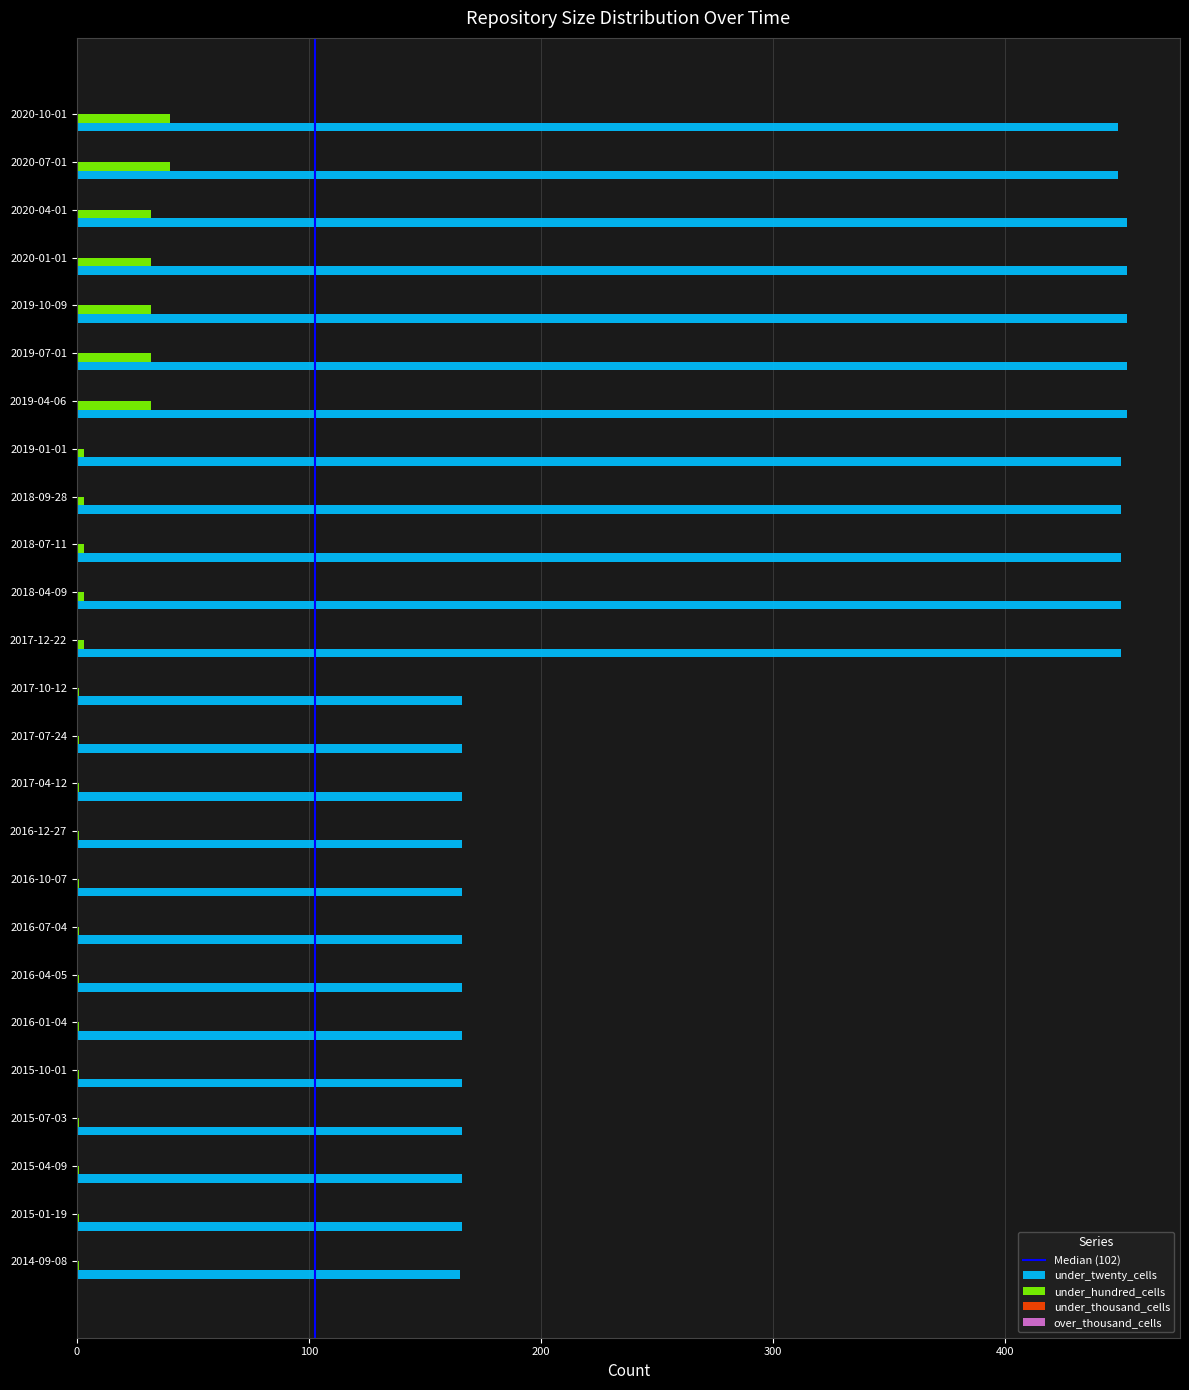

What is the maximum value shown in the chart?

453